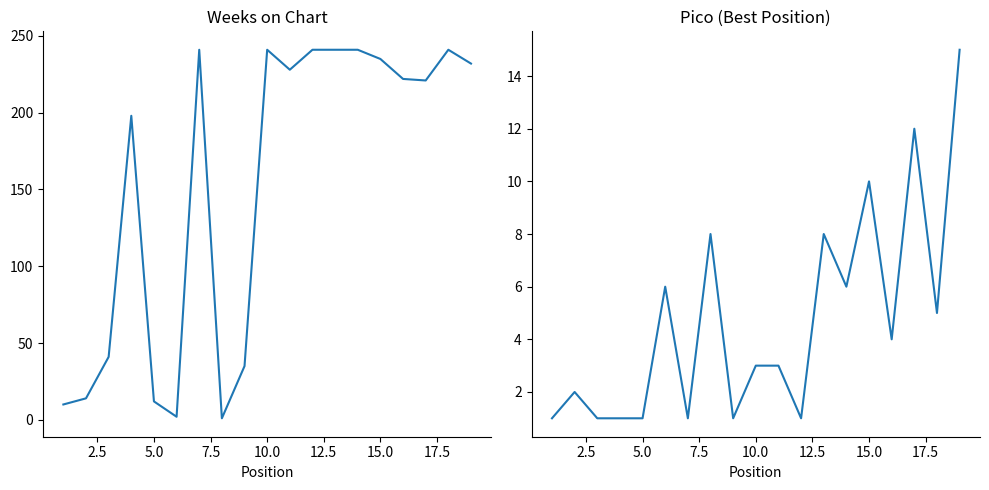

What is the sum of the Pico (Best Position) values at 17.5 and 10.0?

9